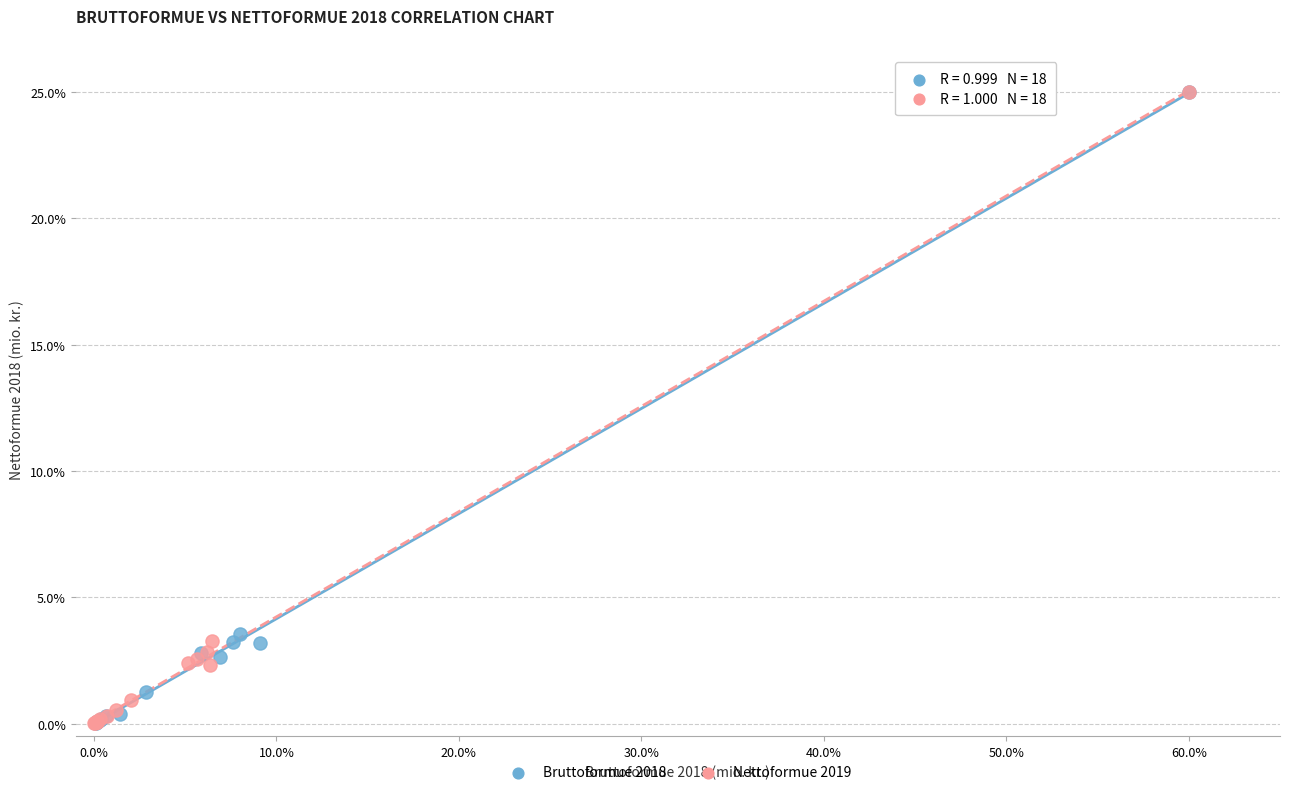

Which series has the largest Y range (max minus min)?

Nettoformue 2019